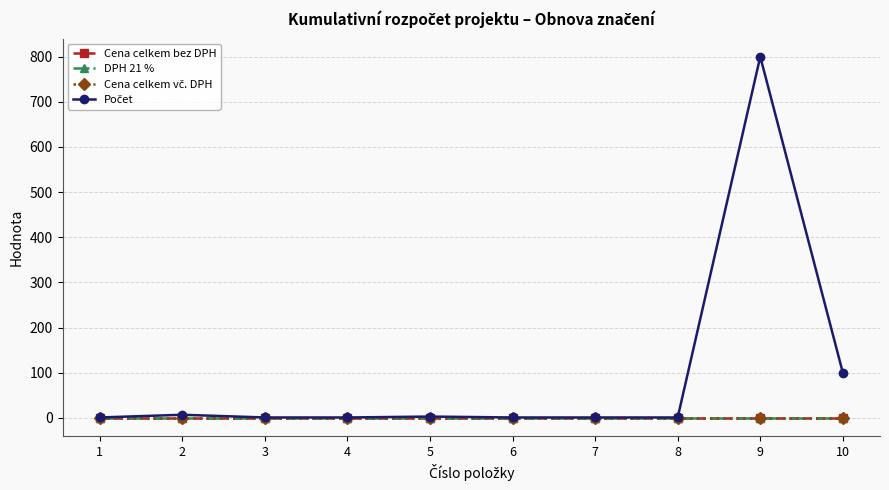

Reading left to right, extract all data points from this chart.

Cena celkem bez DPH: 0	0	0	0	0	0	0	0	0	0
DPH 21 %: 0	0	0	0	0	0	0	0	0	0
Cena celkem vč. DPH: 0	0	0	0	0	0	0	0	0	0
Počet: 1	7	1	1	3	1	1	1	800	100